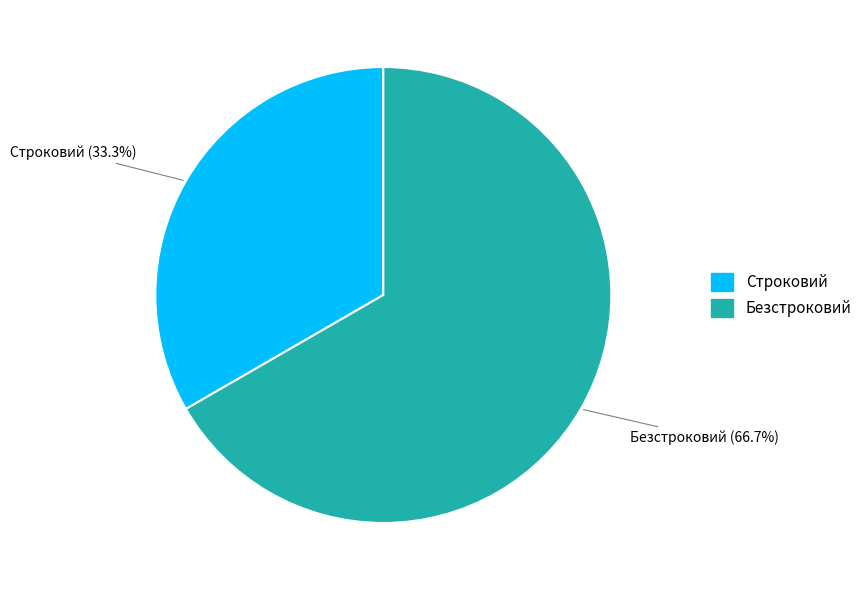

Approximately how many times larger is the value at Строковий compared to Безстроковий?

0.5